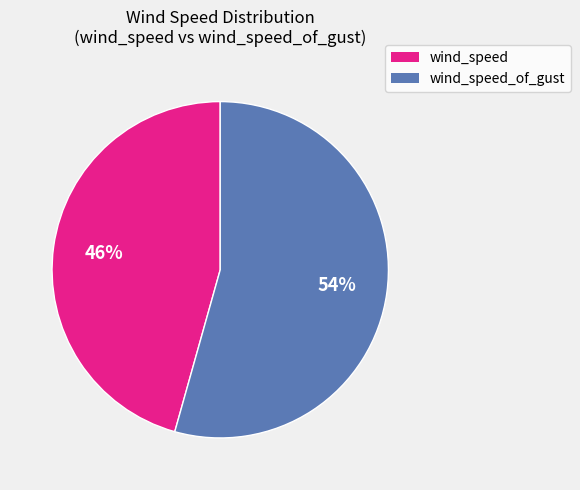

Is there a majority slice in this chart?

Yes